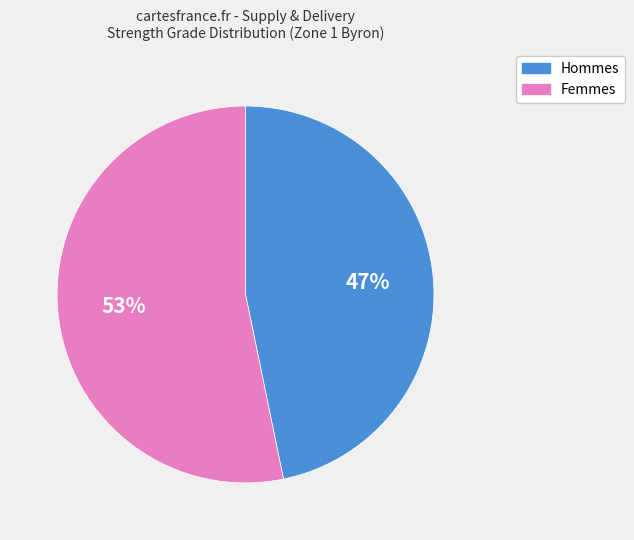

To the nearest percent, what is the difference between the largest and smallest slice percentages?

6%